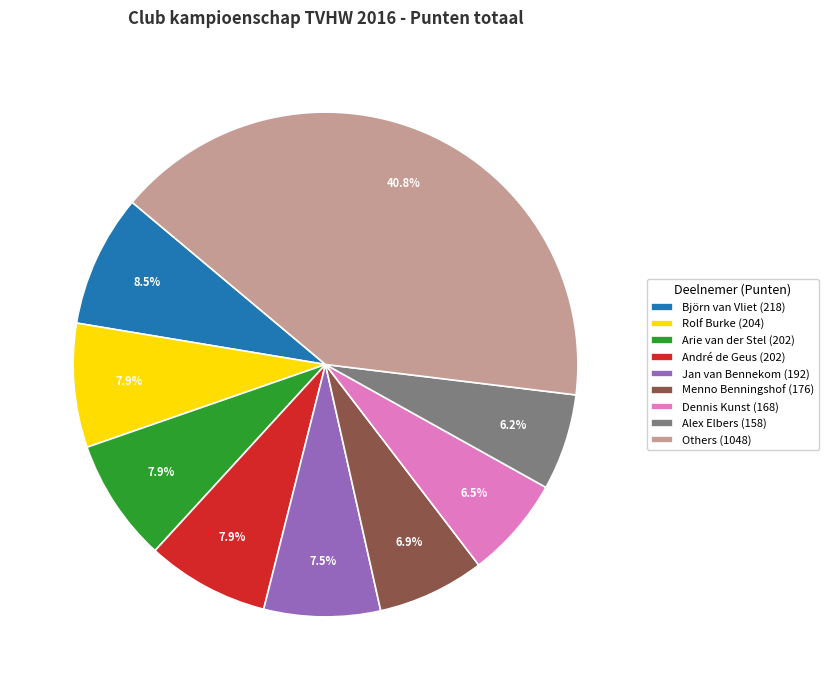

What is the largest slice in the pie chart?

Others (1048)